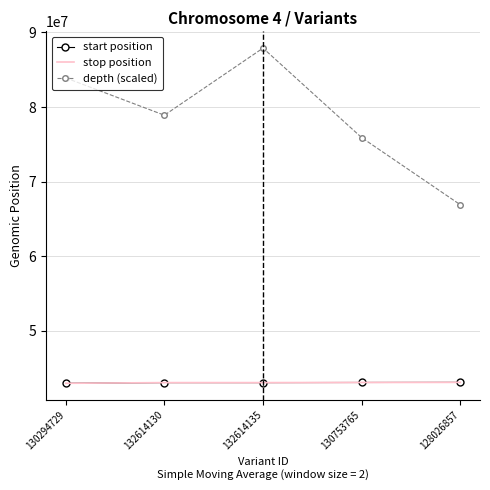

Which series has the largest total across all categories?

depth (scaled)